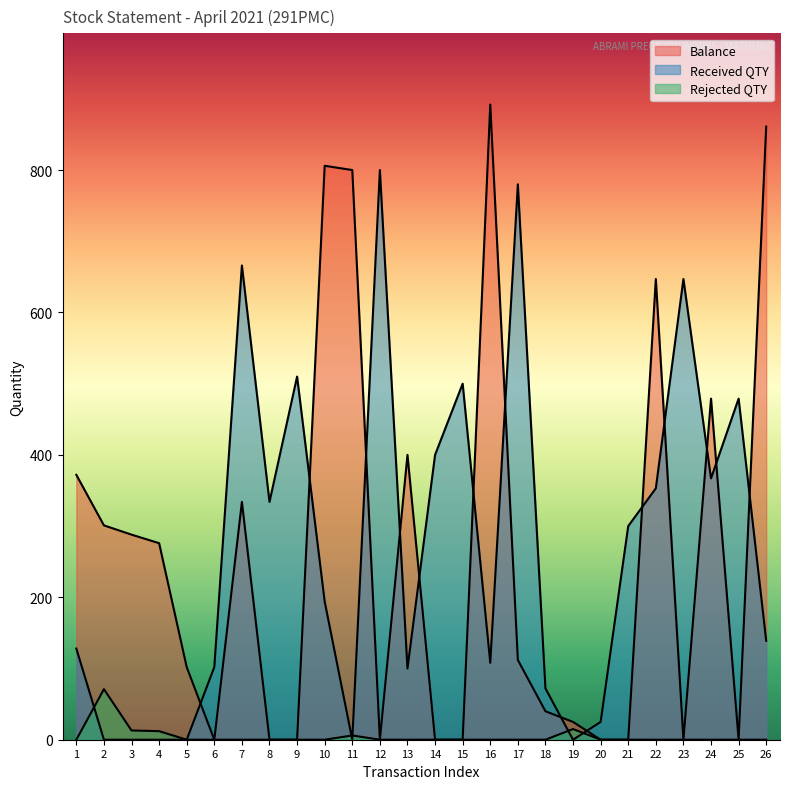

How many lines are shown in the chart?

3